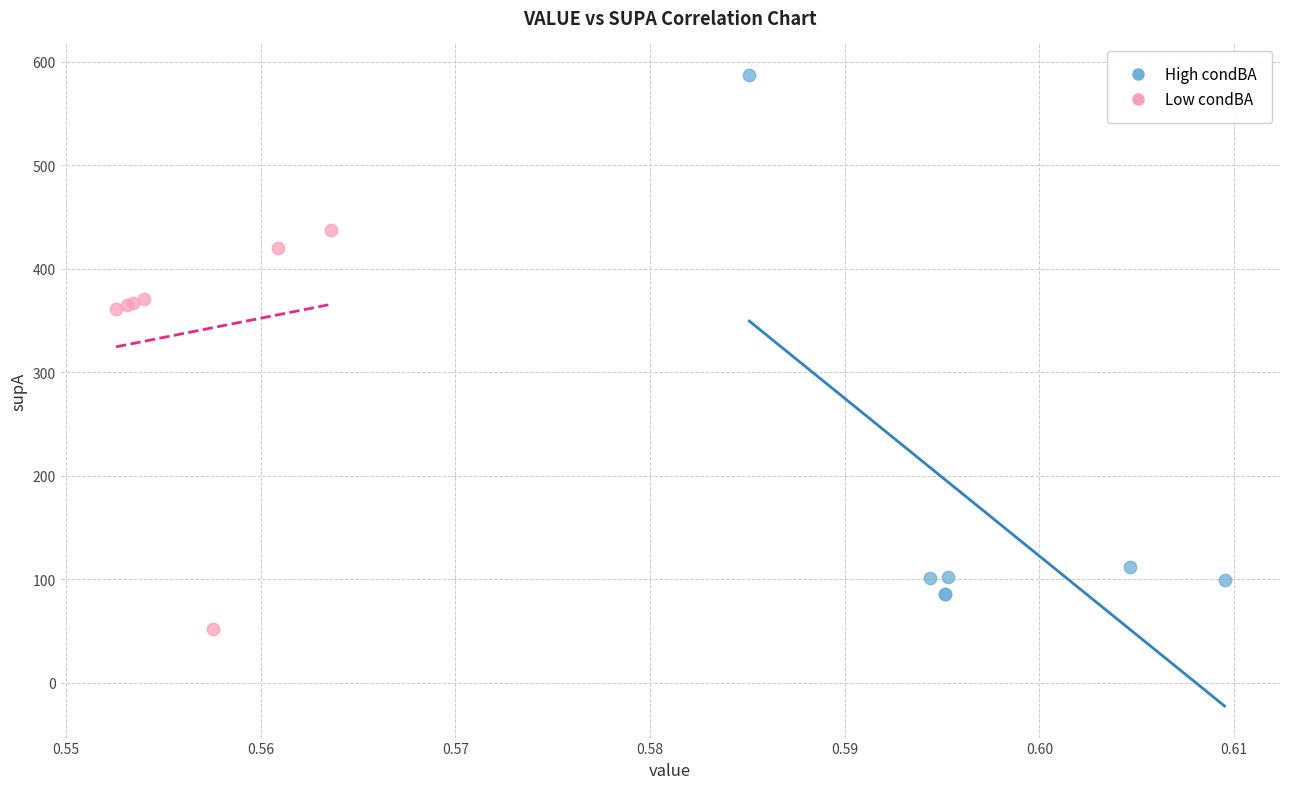

Which series reaches the maximum Y coordinate?

High condBA